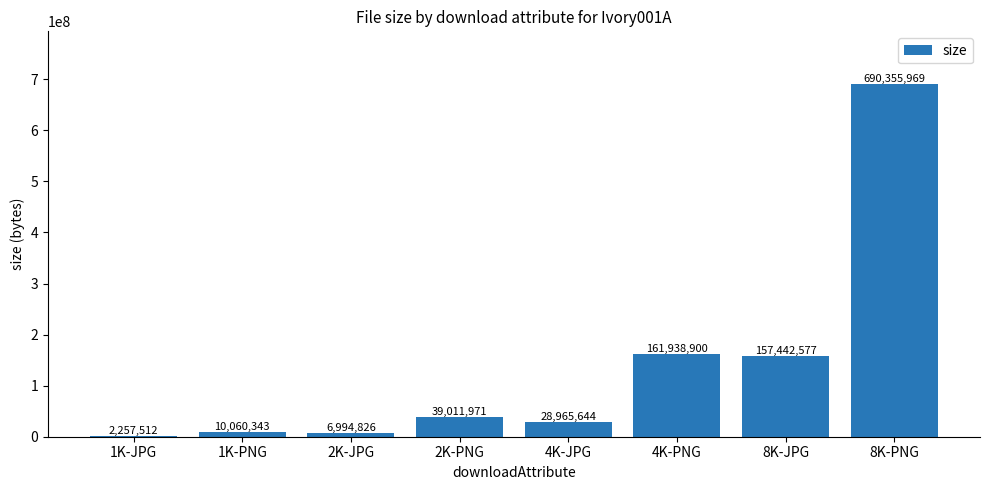

The value at 1K-PNG is 10060343. True or false?

True